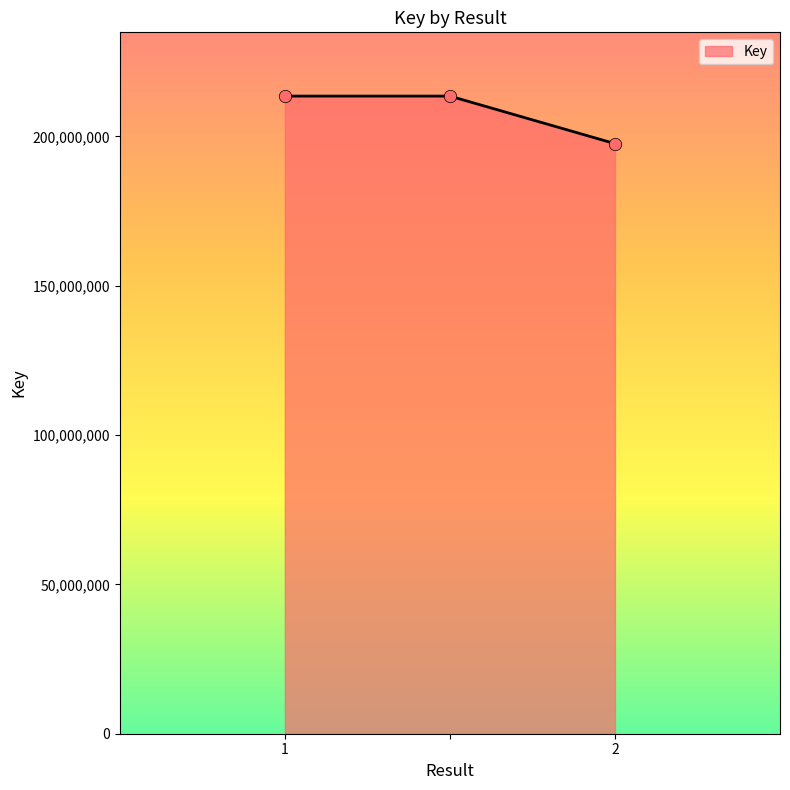

What is the average value?

208188768